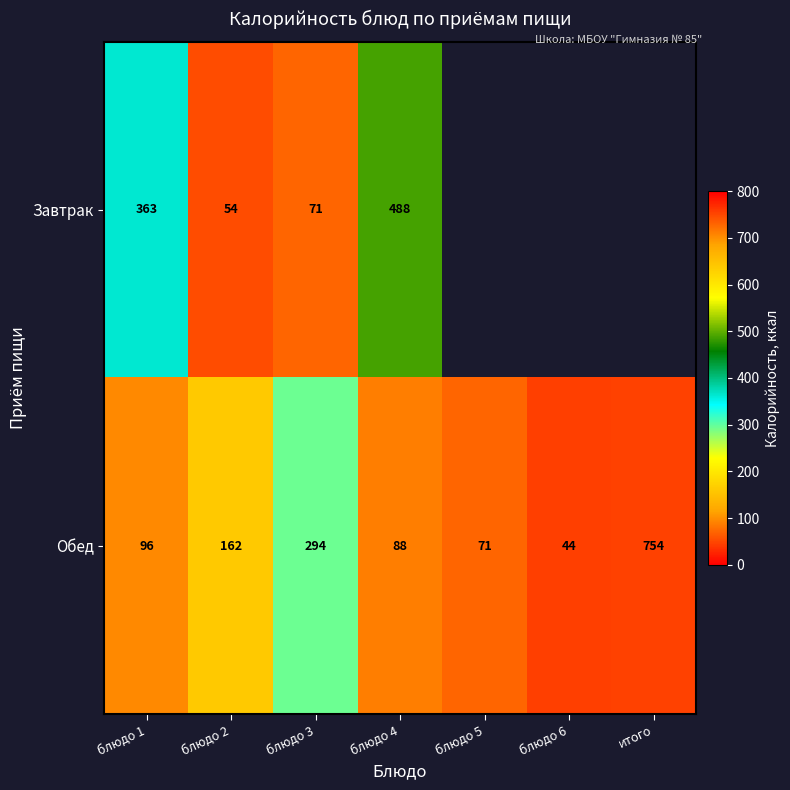

True or false: Обед has a value of 47 at блюдо 5.

False